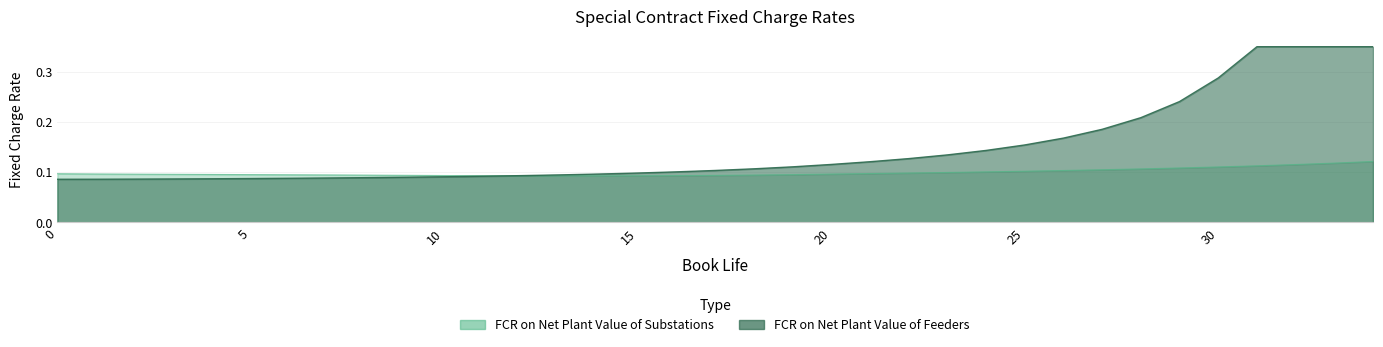

The chart shows a value of 0.0 at 21. True or false?

False